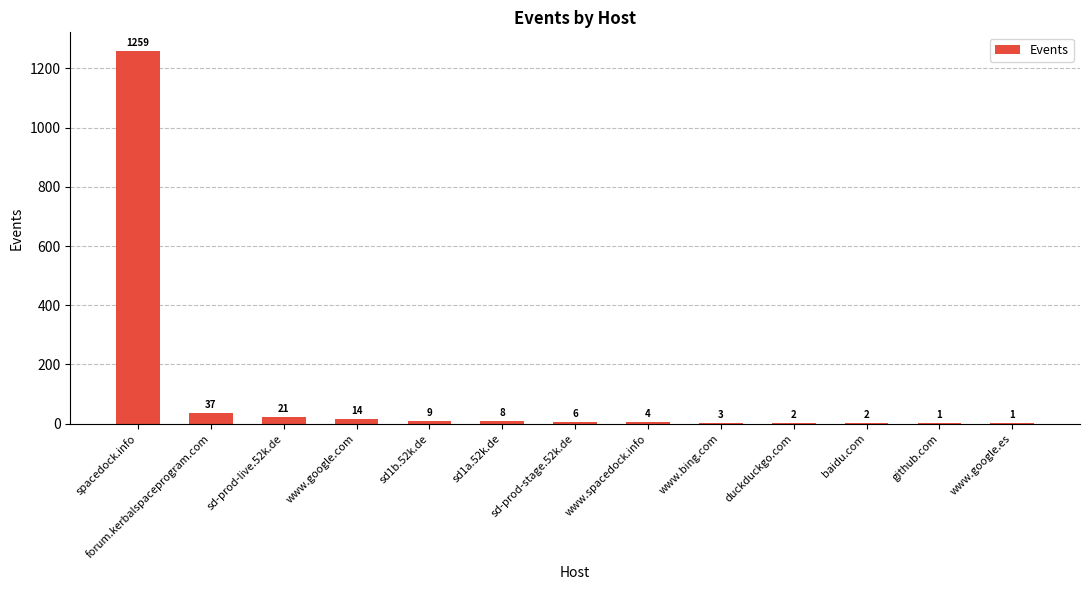

Reading left to right, what are all the values shown in this chart?

spacedock.info=1259	forum.kerbalspaceprogram.com=37	sd-prod-live.52k.de=21	www.google.com=14	sd1b.52k.de=9	sd1a.52k.de=8	sd-prod-stage.52k.de=6	www.spacedock.info=4	www.bing.com=3	duckduckgo.com=2	baidu.com=2	github.com=1	www.google.es=1